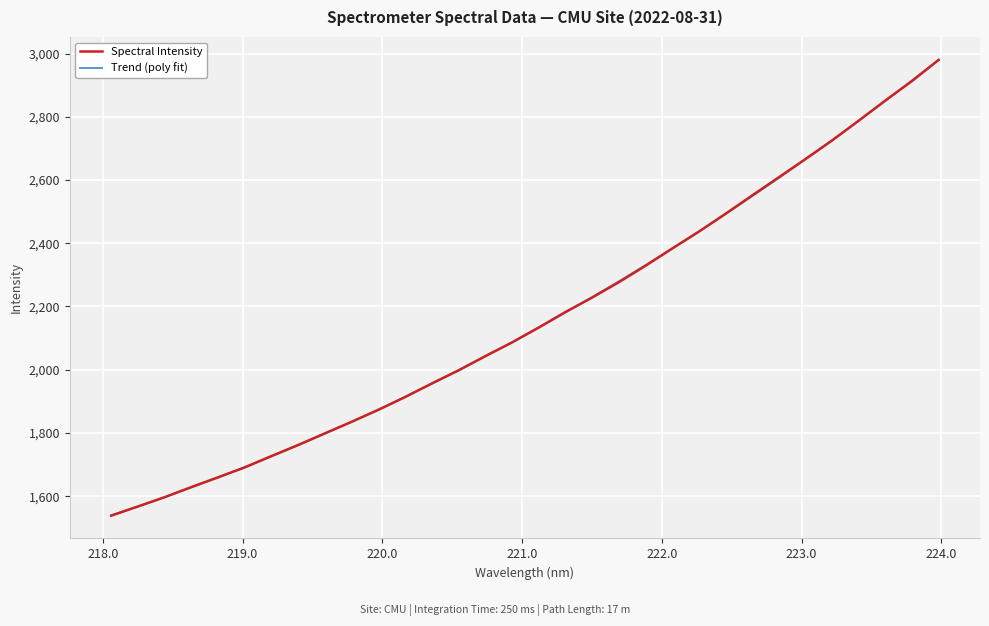

What is the maximum value shown in the chart?

2980.3